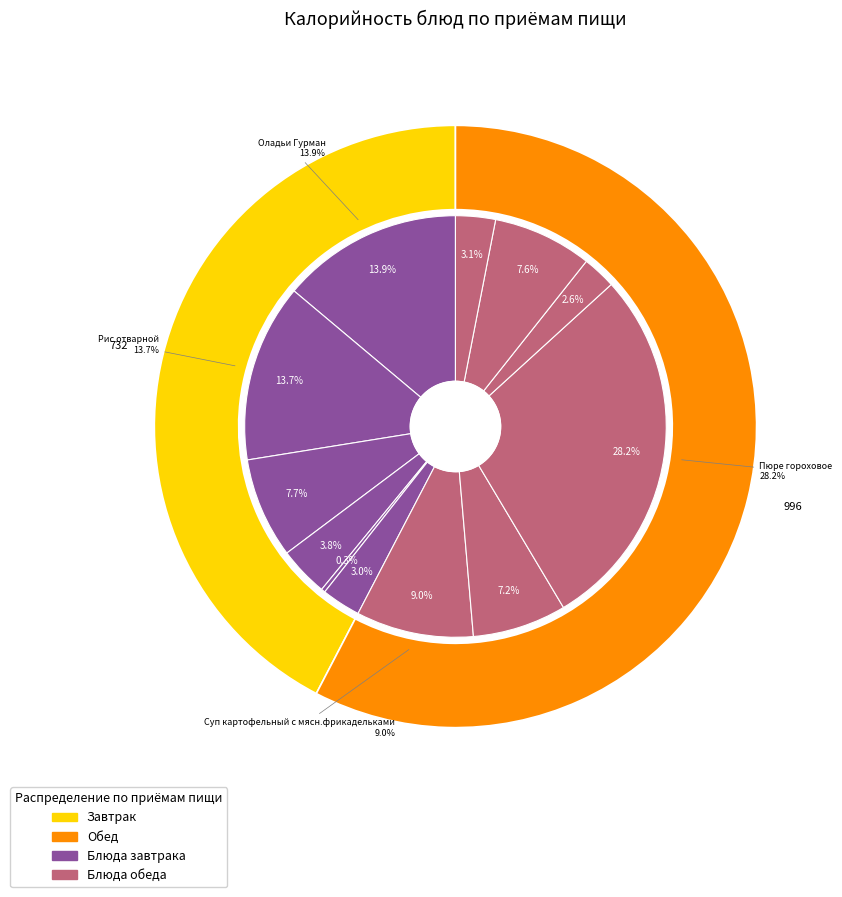

Does any single category account for the majority?

No